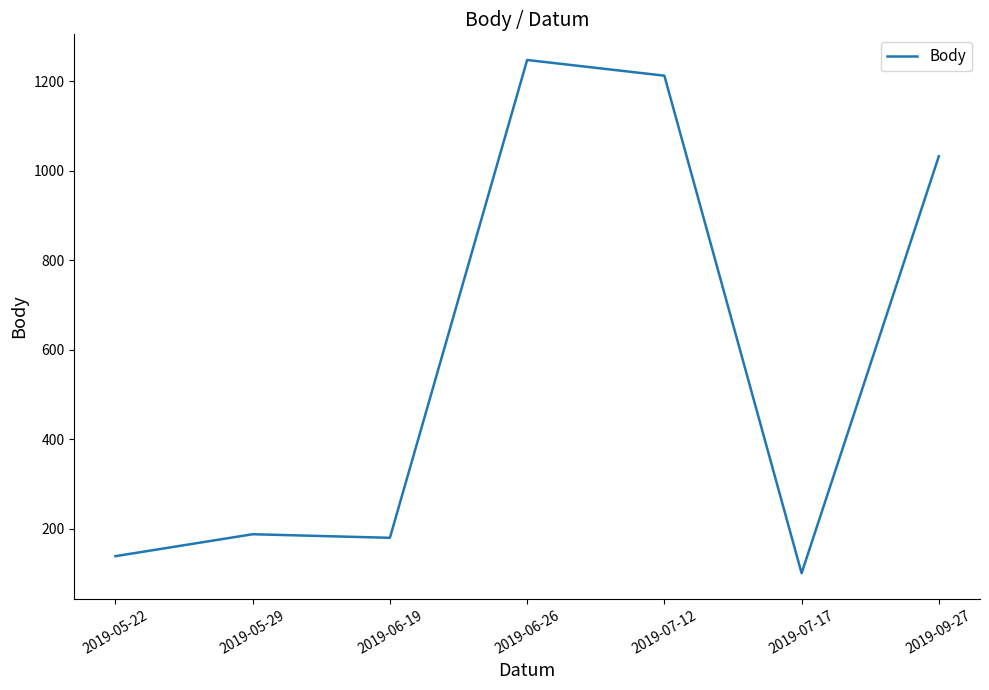

What is the sum of the values at 2019-05-29 and 2019-09-27?

1220